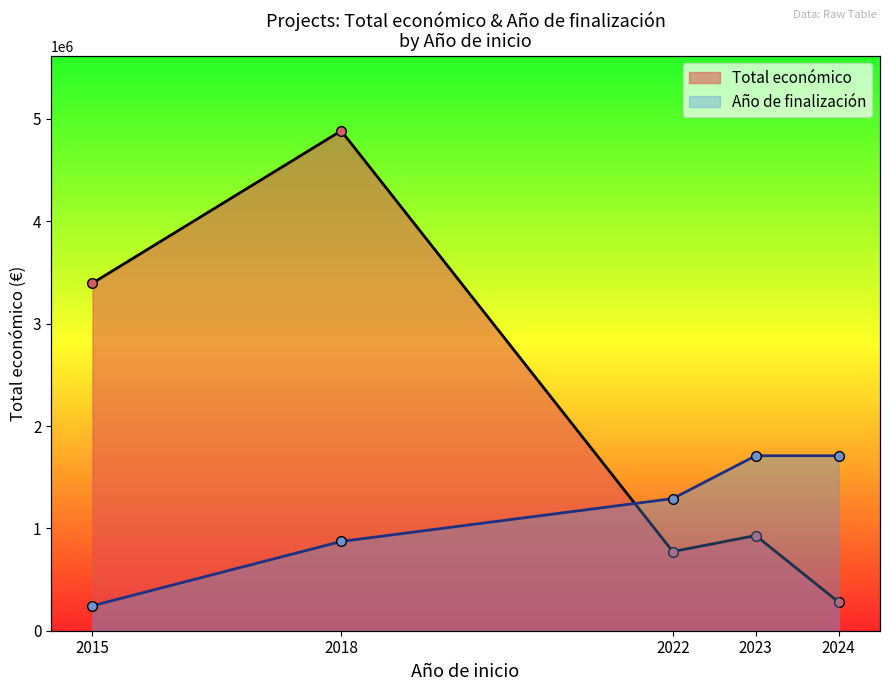

Which has a higher value, 2023 or 2015?

2015